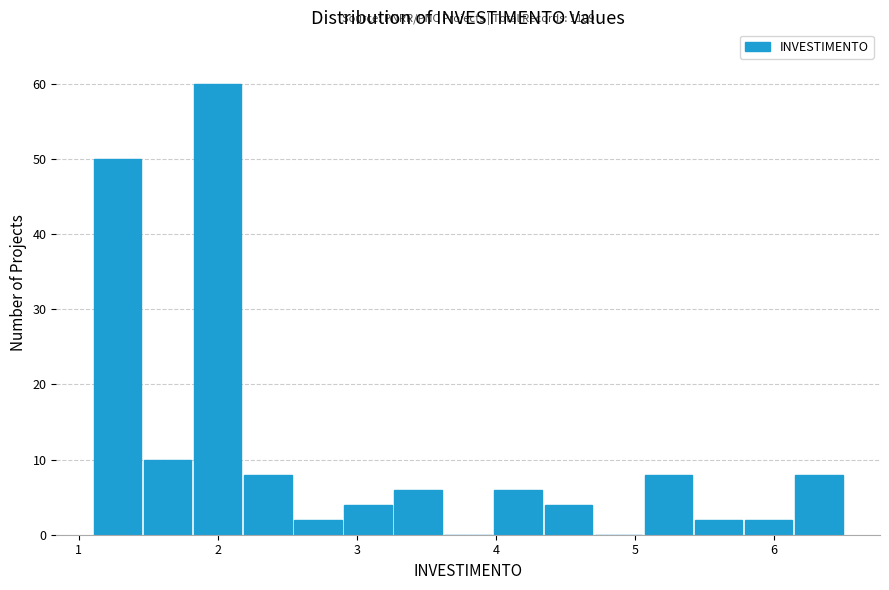

Around what value on the x-axis is the tallest bar? Give the approximate position of its centre, as read against the axis.

2.0